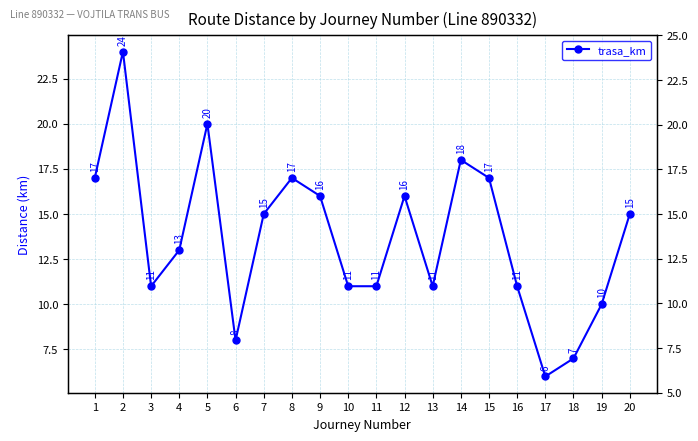

Does the chart display data point markers on the line(s)?

Yes